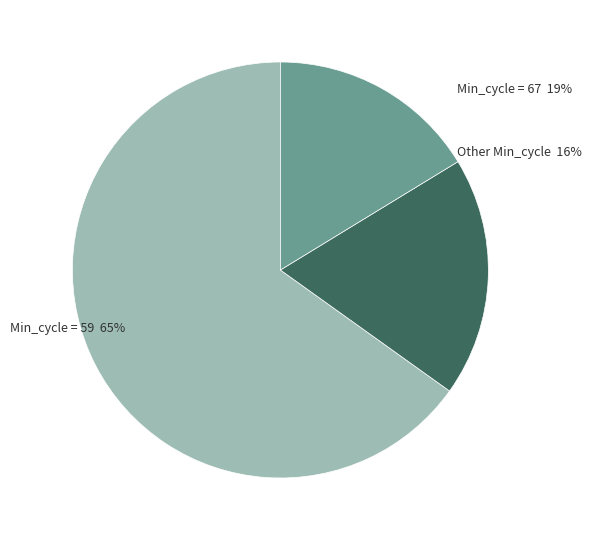

Is there a majority slice in this chart?

Yes